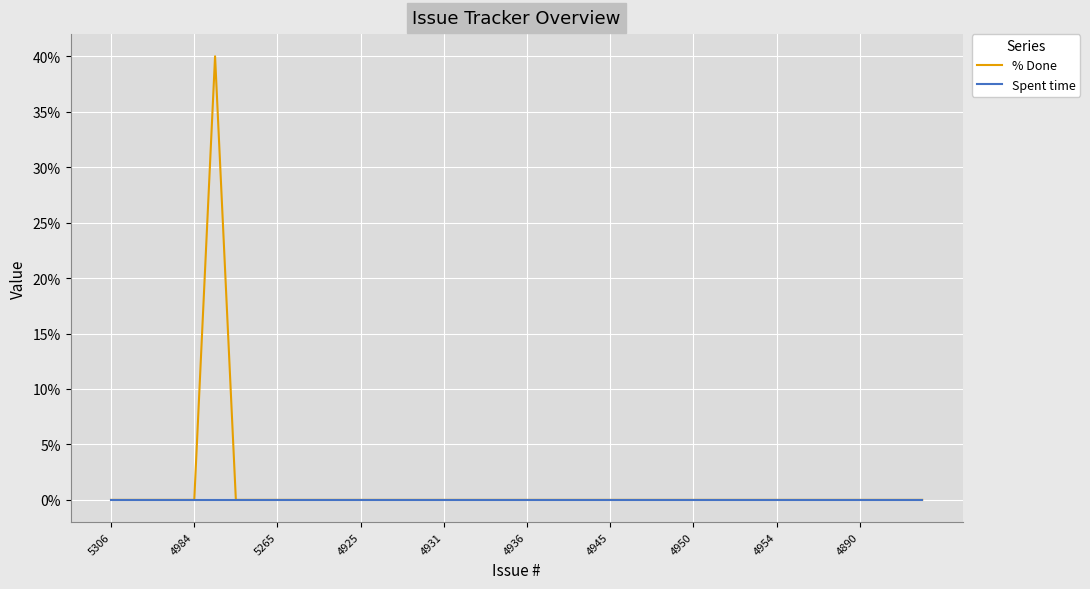

List the series in order of their peak value, lowest first.

Spent time, % Done